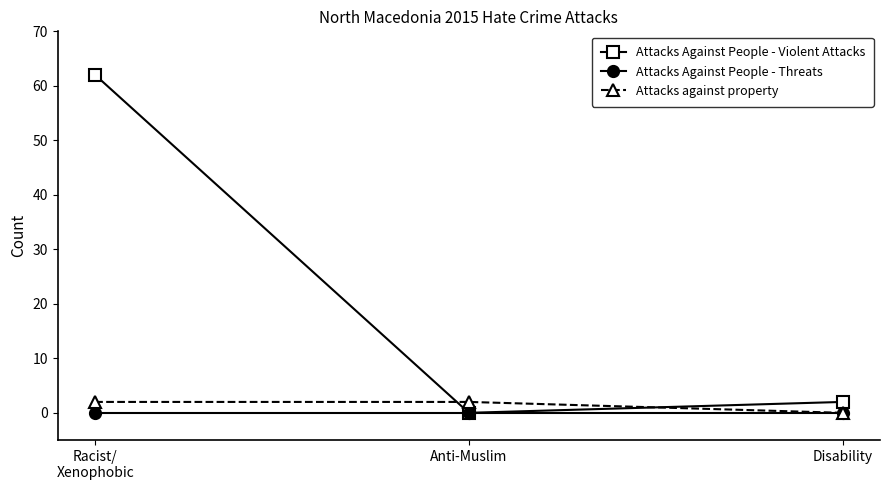

Is it true that Attacks Against People - Violent Attacks equals -37 at Anti-Muslim?

False